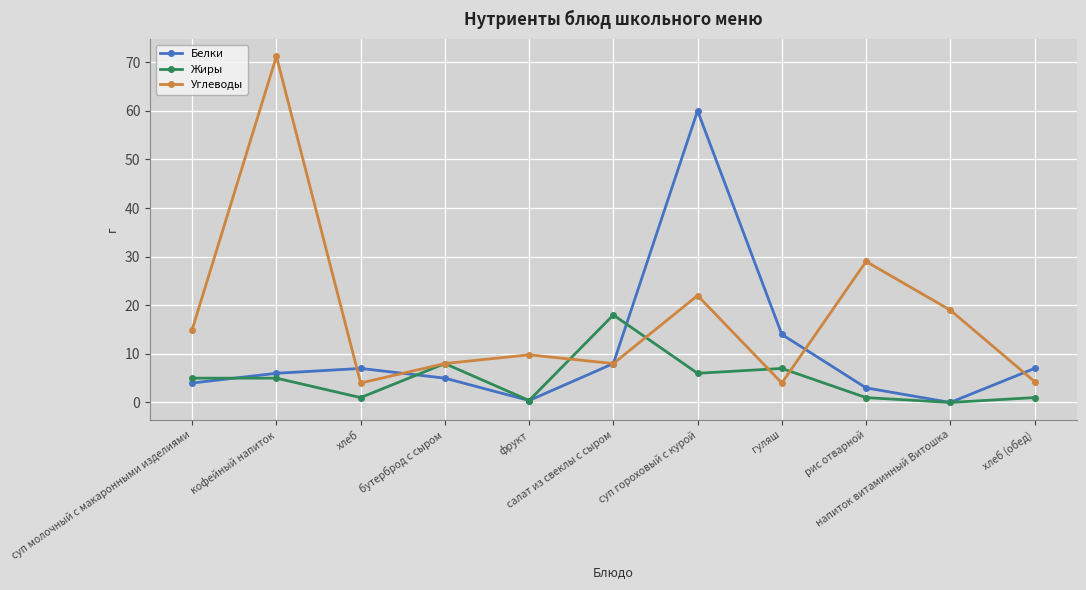

List the series in order of their overall mean, lowest first.

Жиры, Белки, Углеводы